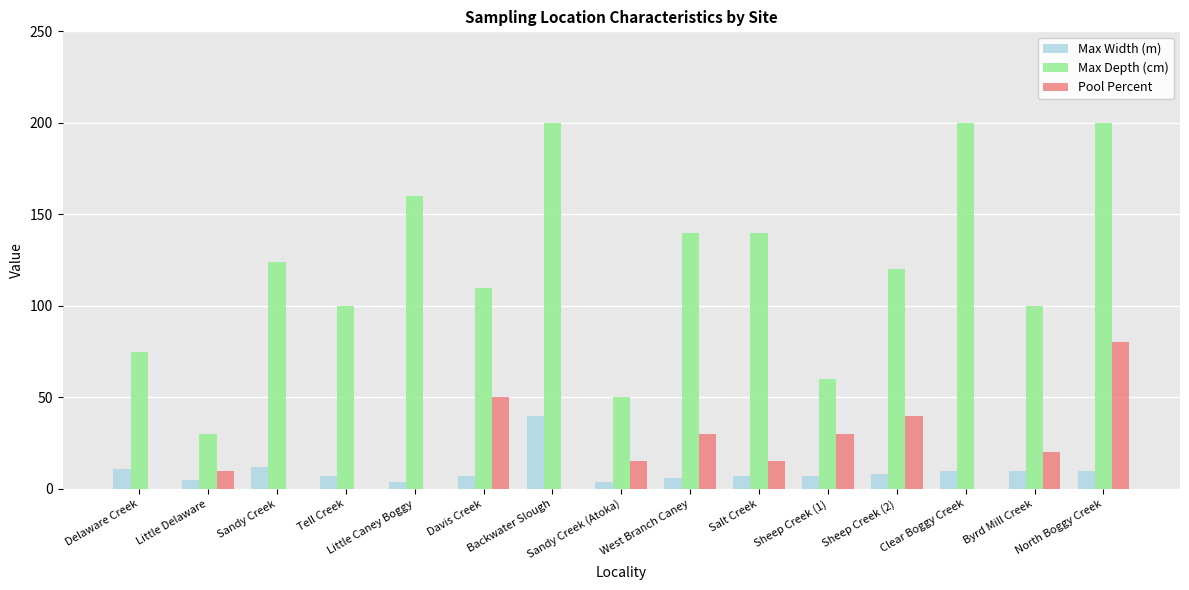

Reading left to right, transcribe all the data shown in this chart.

Max Width (m): 11	5	12	7	4	7	40	4	6	7	7	8	10	10	10
Max Depth (cm): 75	30	124	100	160	110	200	50	140	140	60	120	200	100	200
Pool Percent: 0	10	0	0	0	50	0	15	30	15	30	40	0	20	80